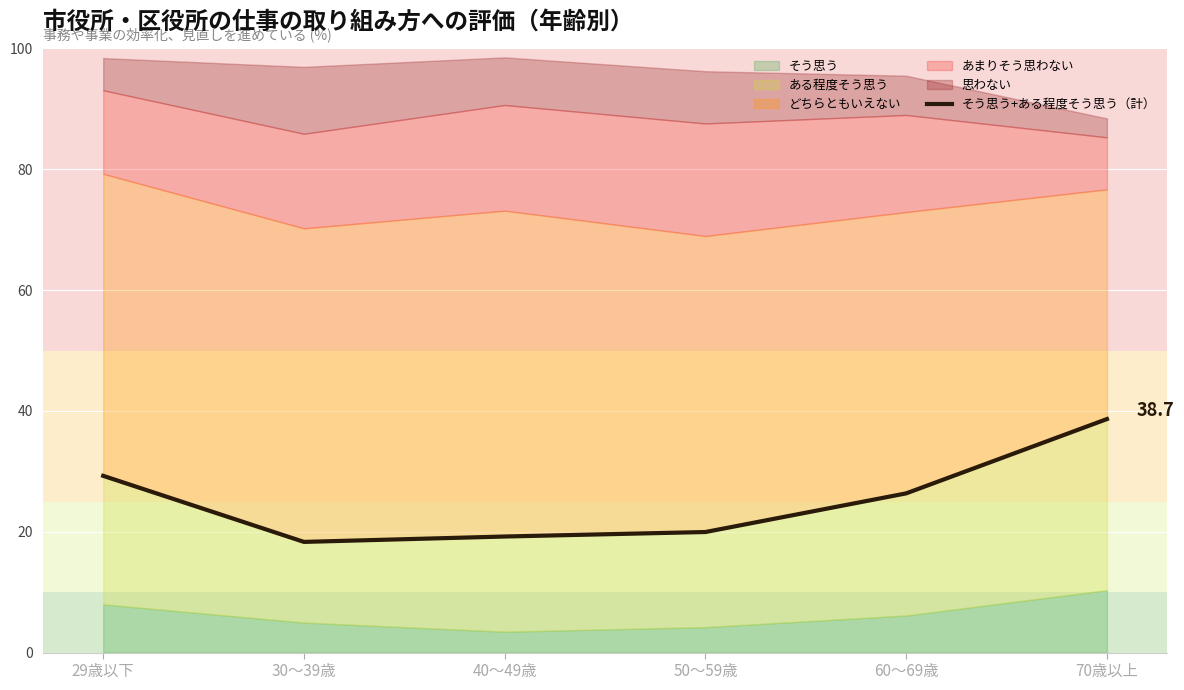

What position from the right is 29歳以下?

6